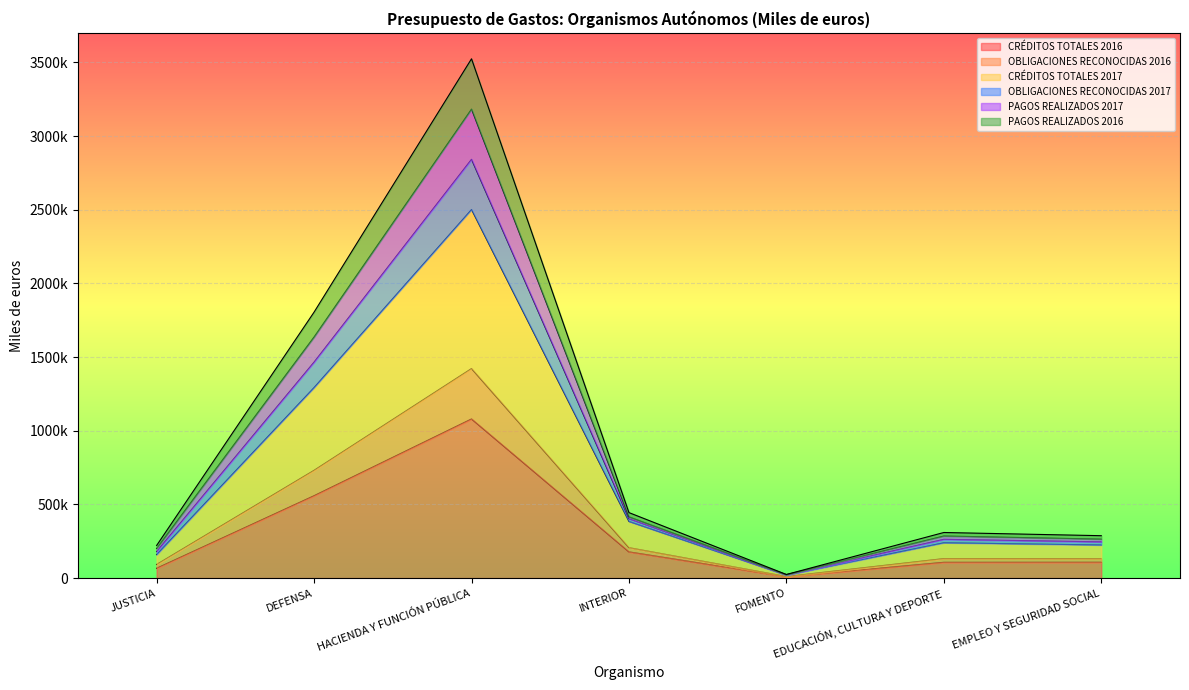

What is the difference between the maximum and minimum values in the CRÉDITOS TOTALES 2017 series?

2481600